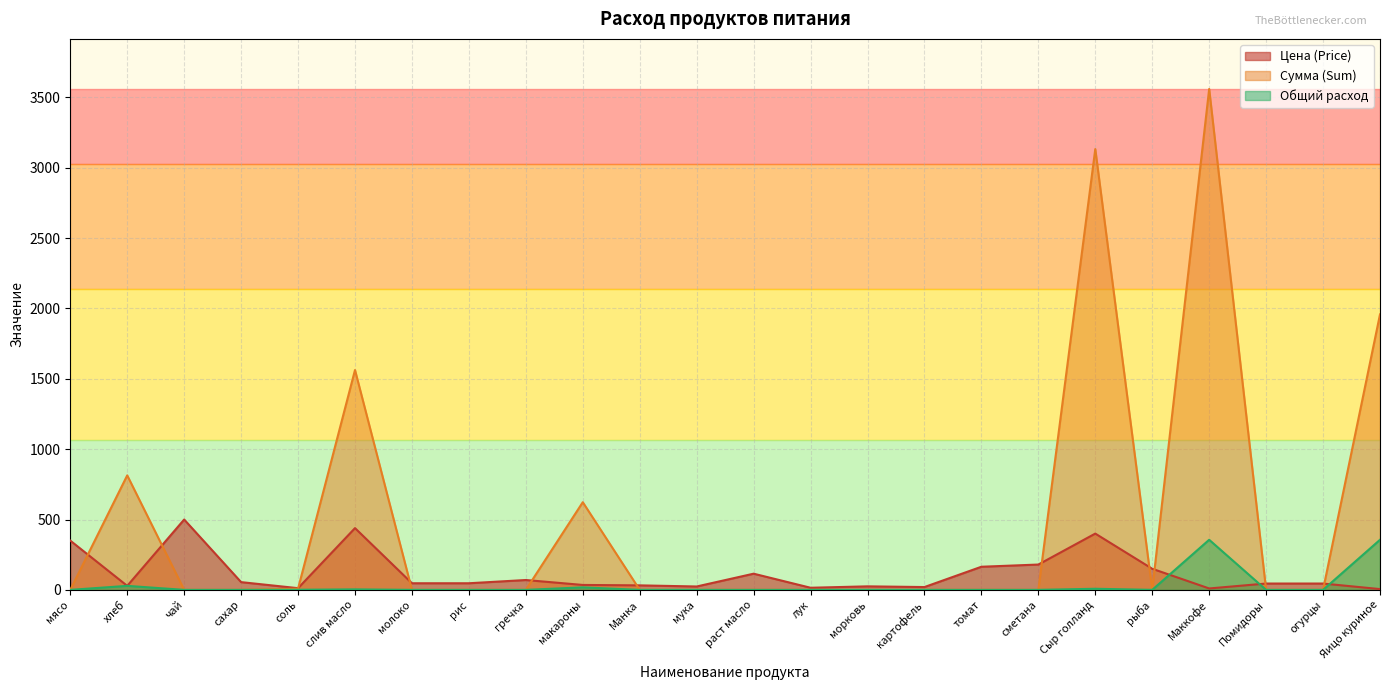

Which series has the largest range (max minus min)?

Сумма (Sum)